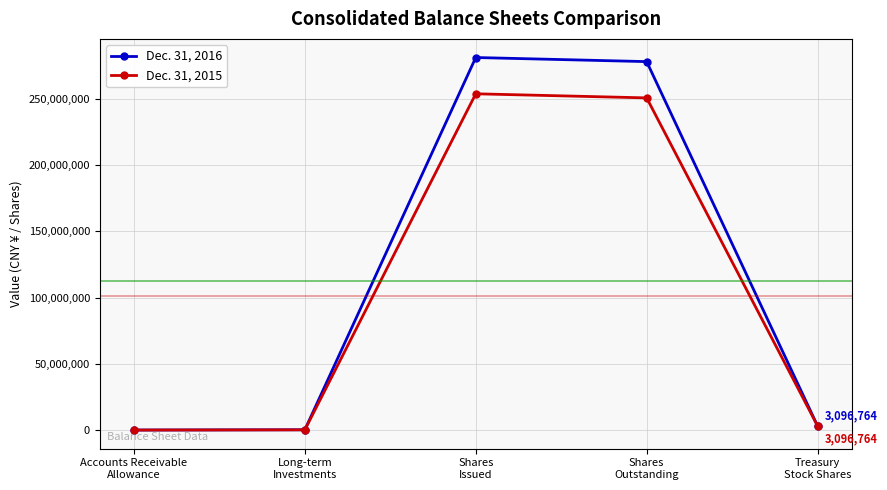

What is the spread (max minus min) of values at Accounts Receivable
Allowance?

5865